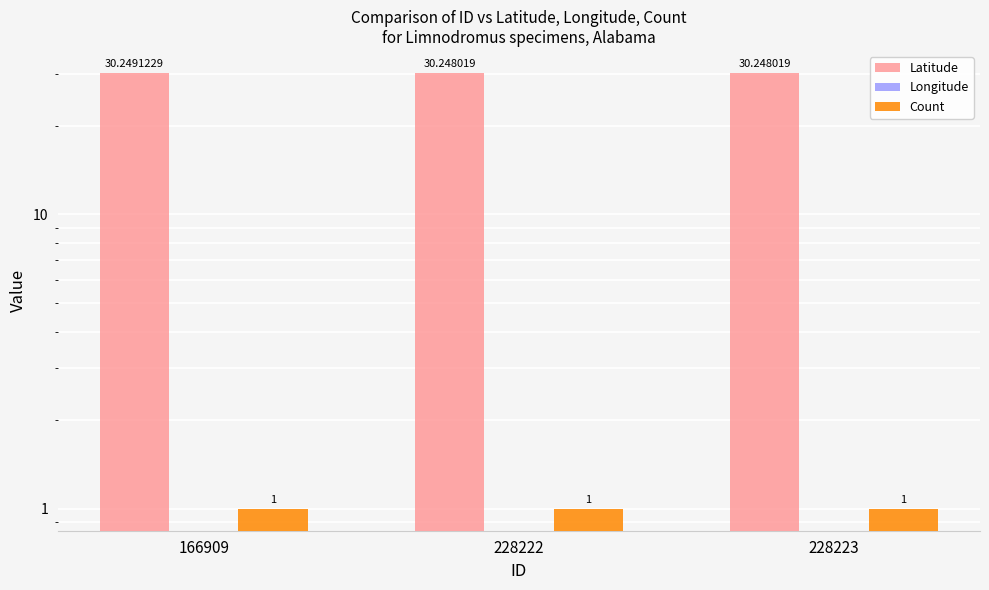

How many groups of bars are there?

3